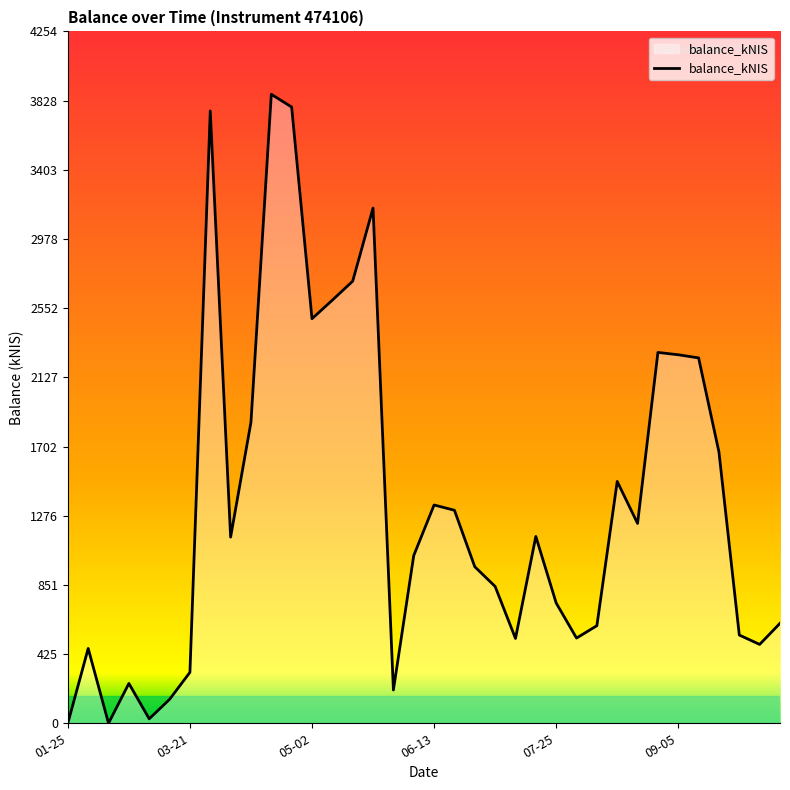

What is the difference between the maximum and minimum values?

3867.1